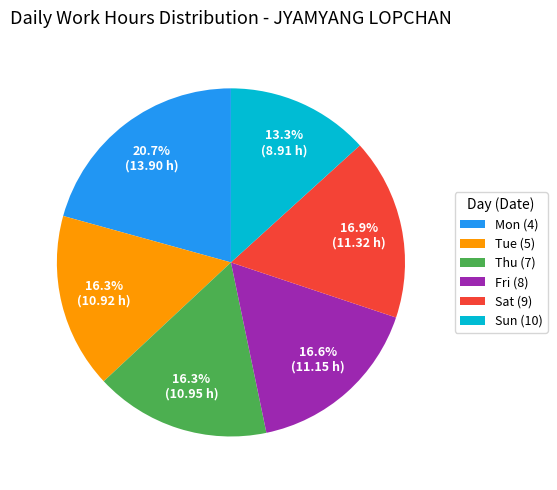

Is there a majority slice in this chart?

No